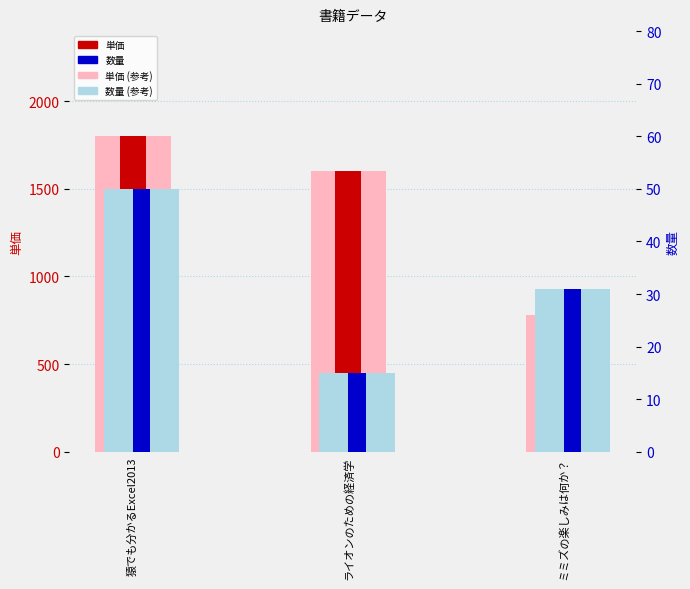

Which series has the largest range (max minus min)?

単価